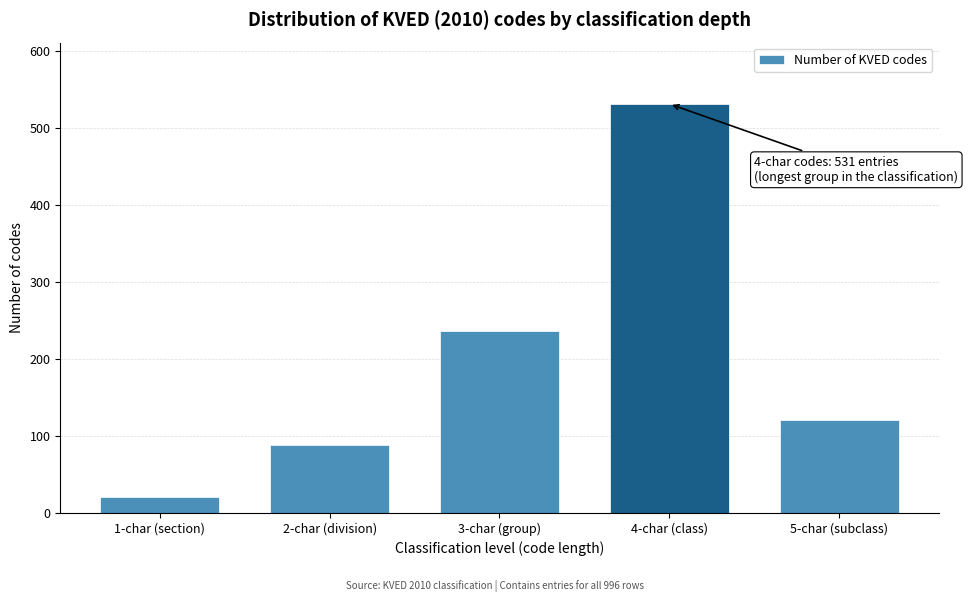

Reading right to left, what are all the values shown in this chart?

120	531	236	88	21